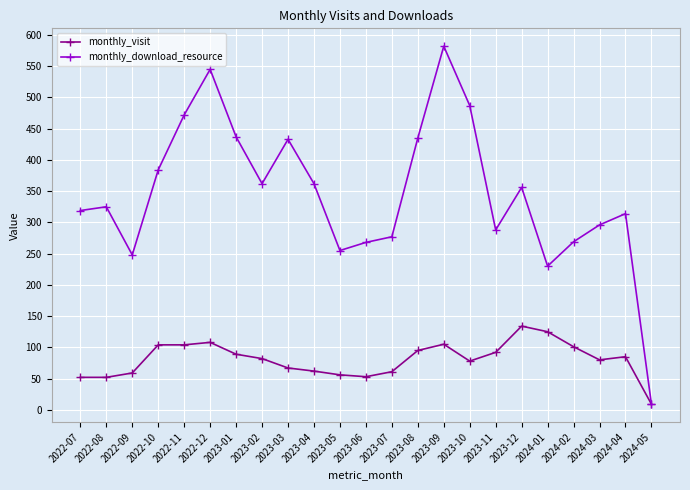

What value does the monthly_download_resource series have at 2023-12, to the nearest 50?

350